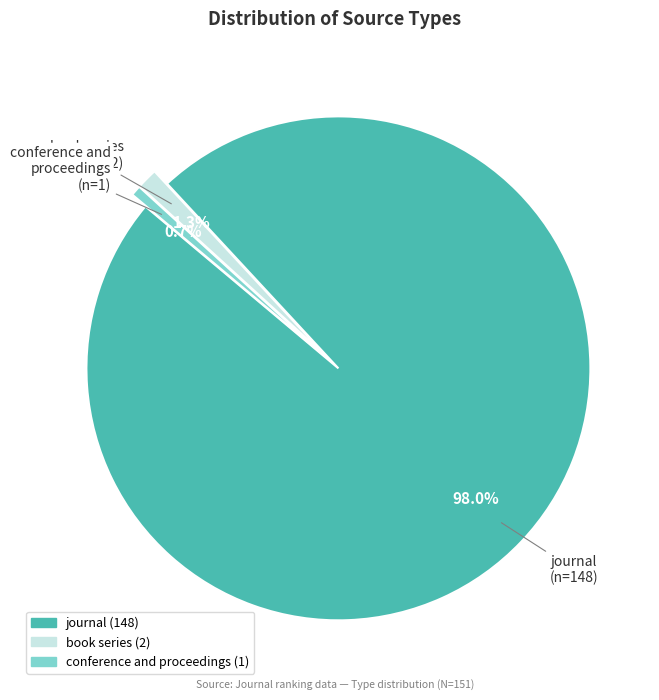

Count the number of slices in the pie.

3